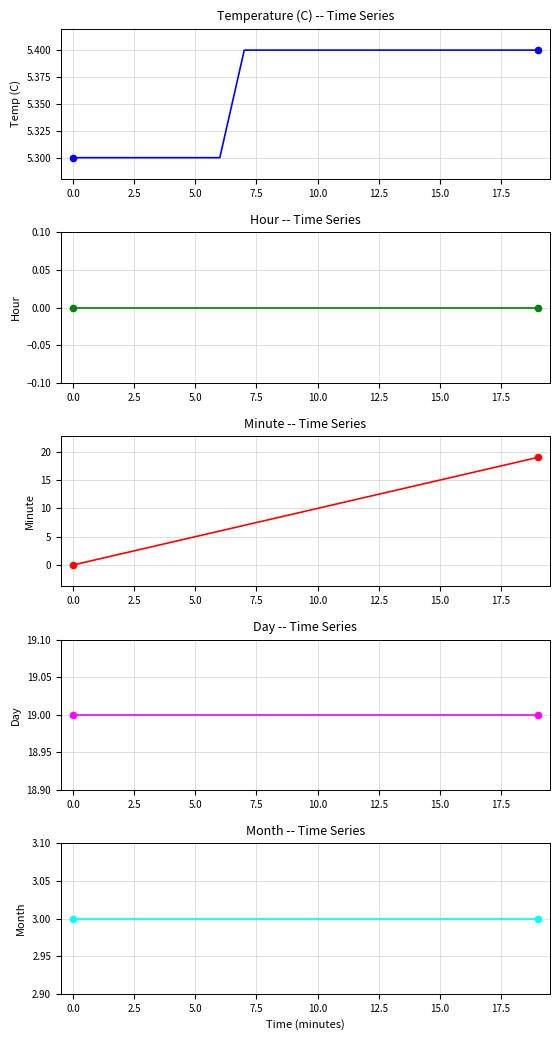

What is the total value across all series at 14?

41.4